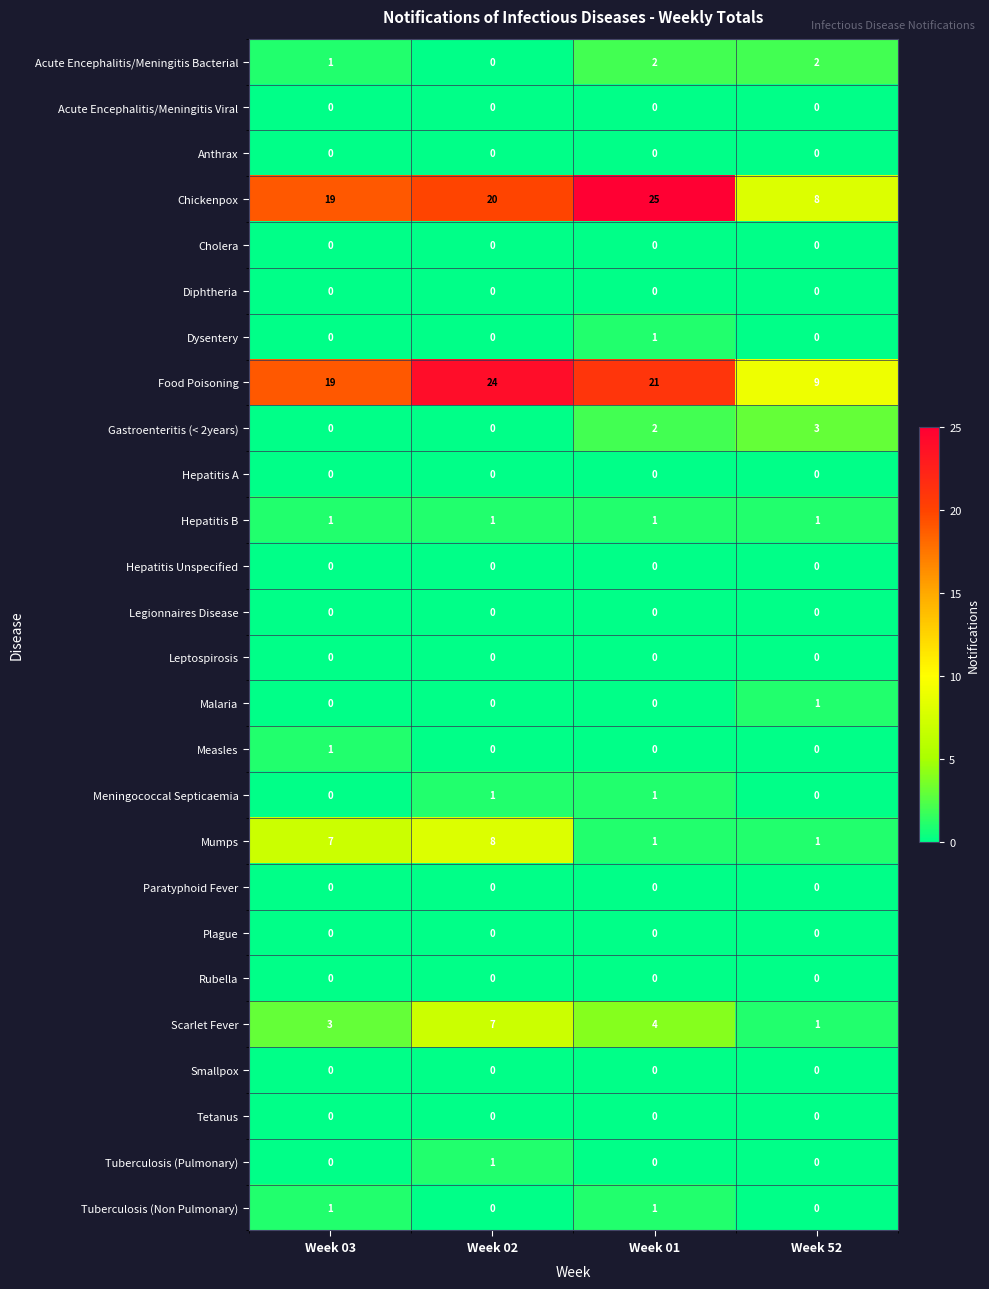

What is the total value across all series at Week 52?

26